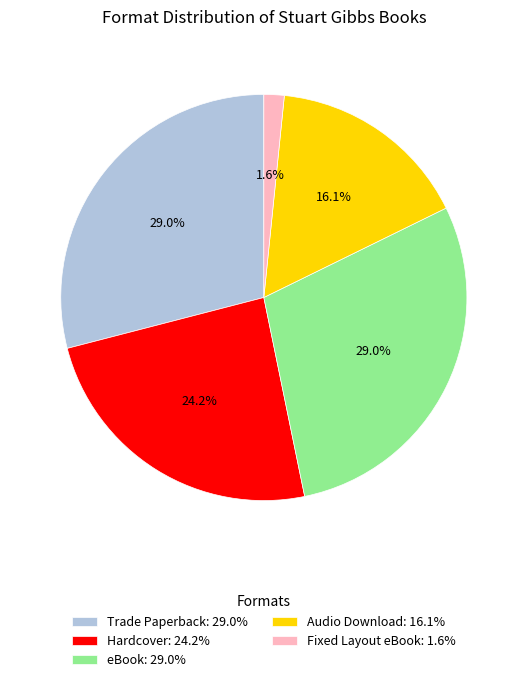

Approximately how many times larger is the value at Trade Paperback compared to Audio Download?

1.8